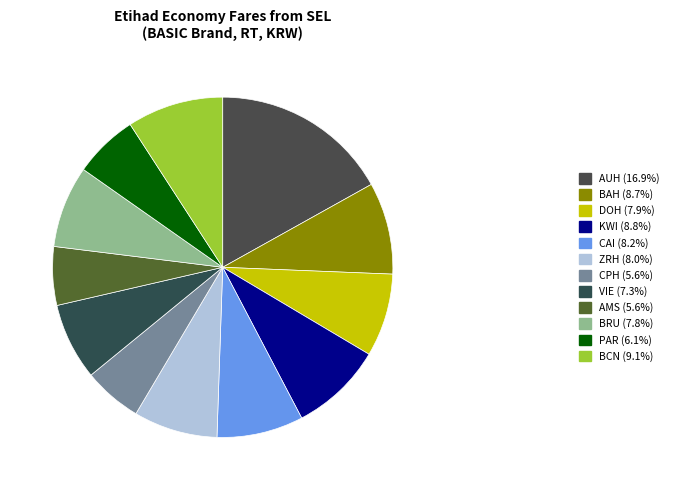

The DOH slice represents 17% of the pie. True or false?

False